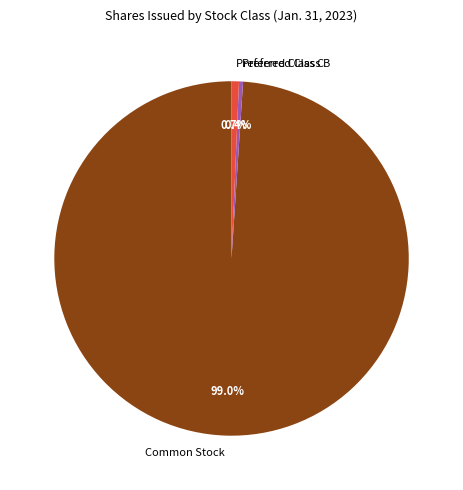

Which category has the biggest portion of the pie?

Common Stock